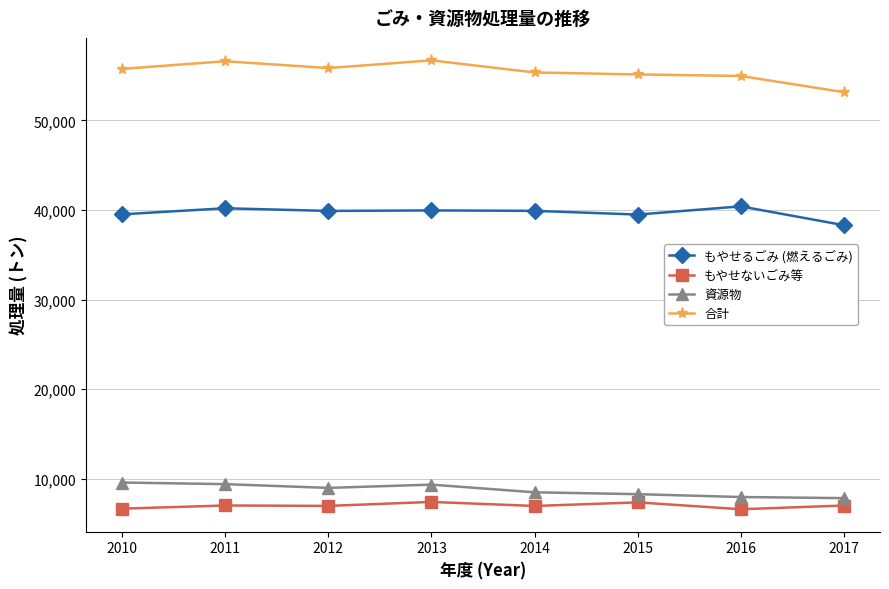

Which series changed the most between 2011 and 2016?

合計